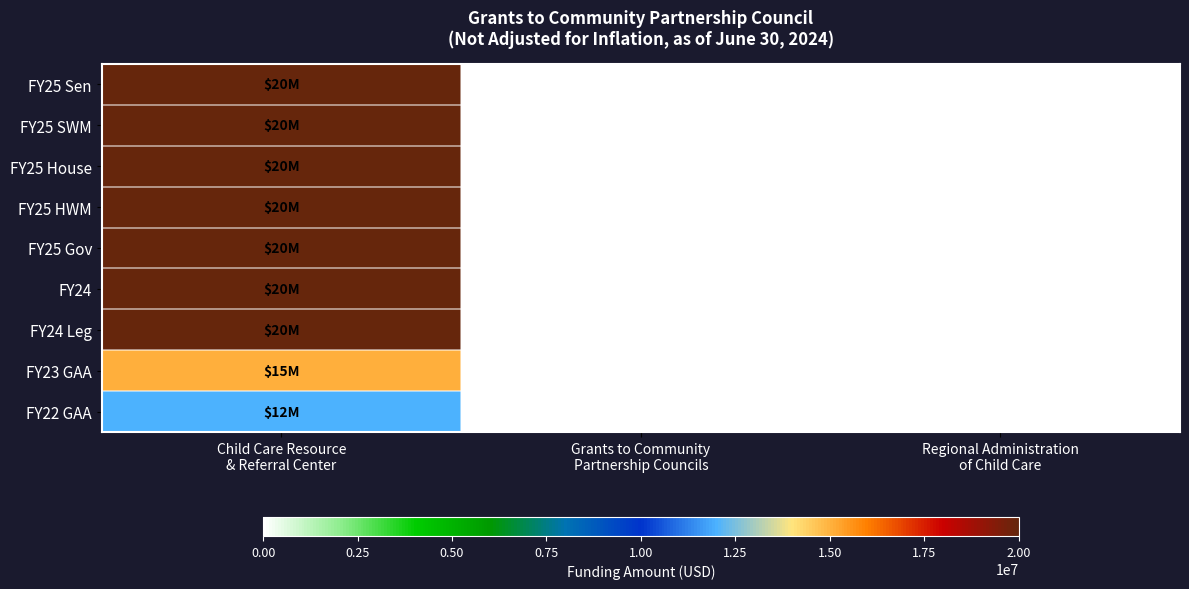

Read the FY25 Gov value at Child Care Resource & Referral Center.

20000000